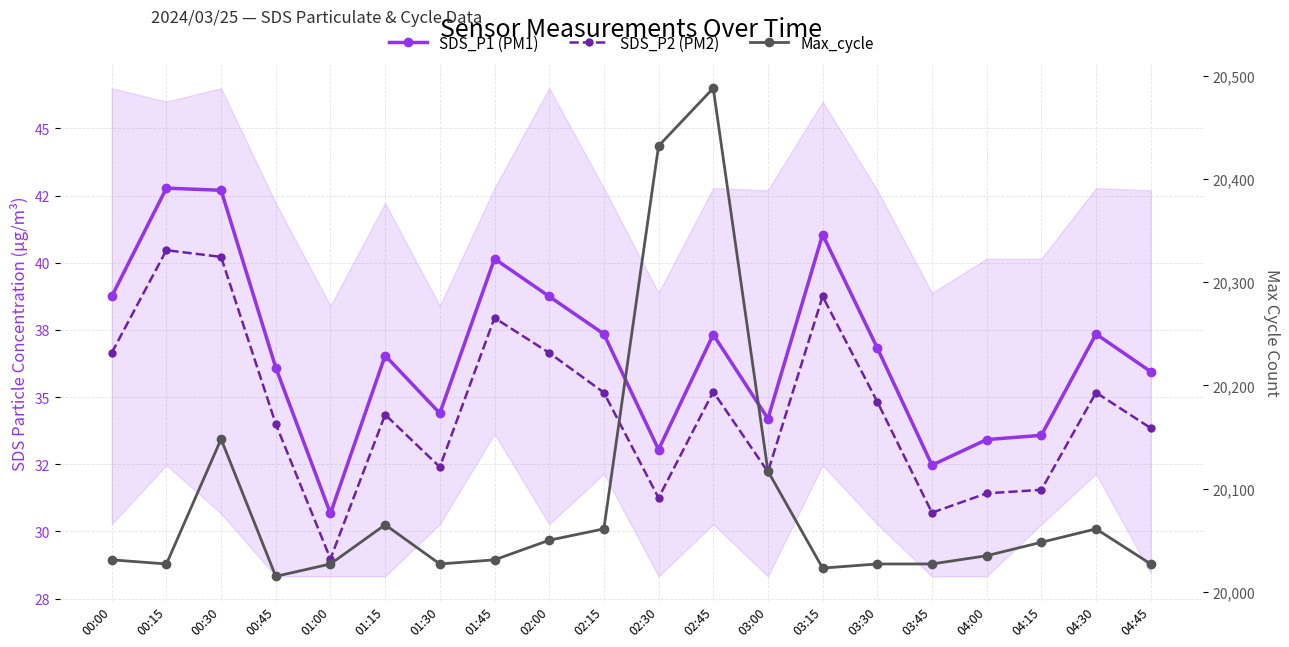

What is the minimum value for Max_cycle?

20015.0